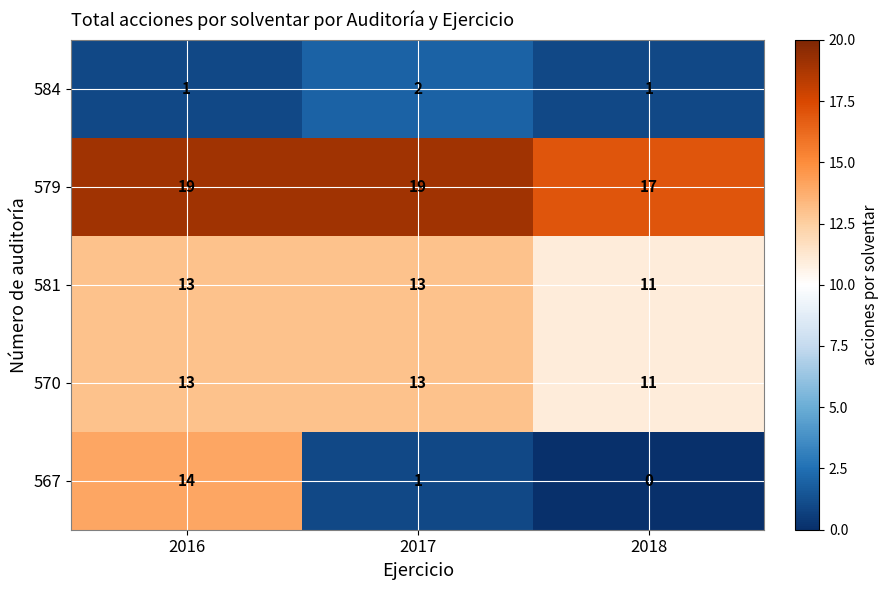

Which series has the widest spread of values?

567